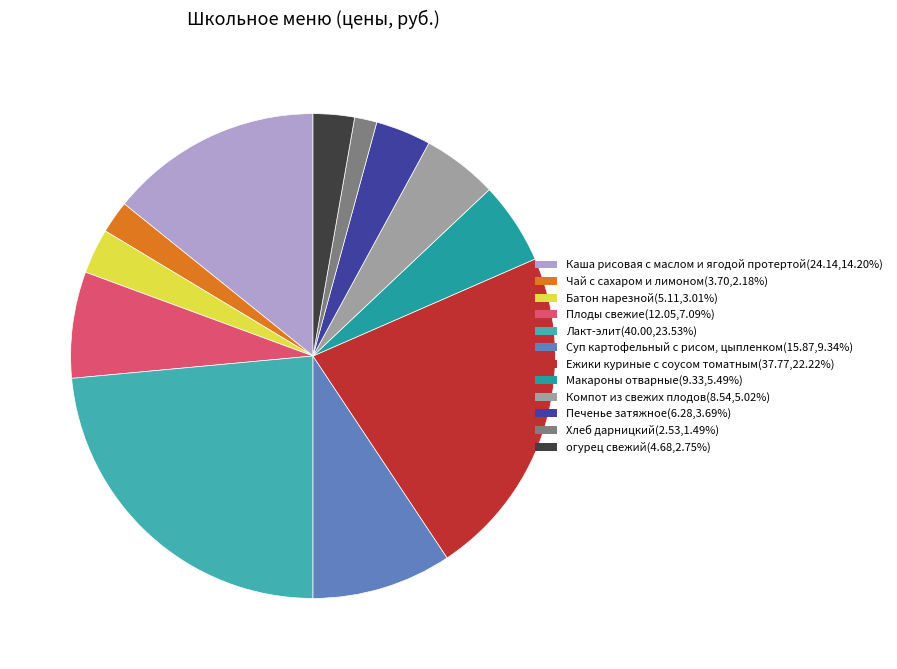

What is the smallest slice in the pie chart?

Хлеб дарницкий